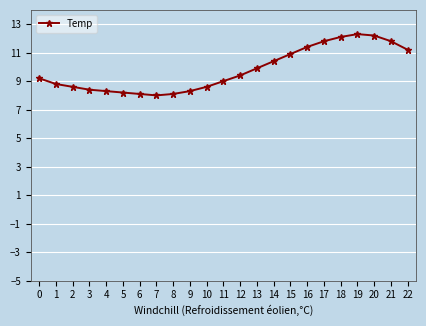

How many categories are shown in the chart?

23